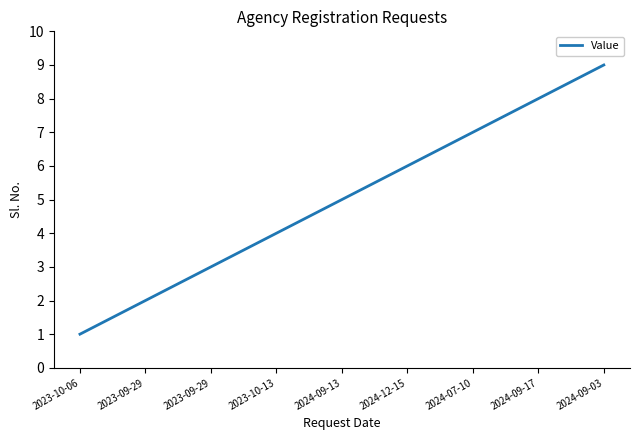

What is the maximum value shown in the chart?

9